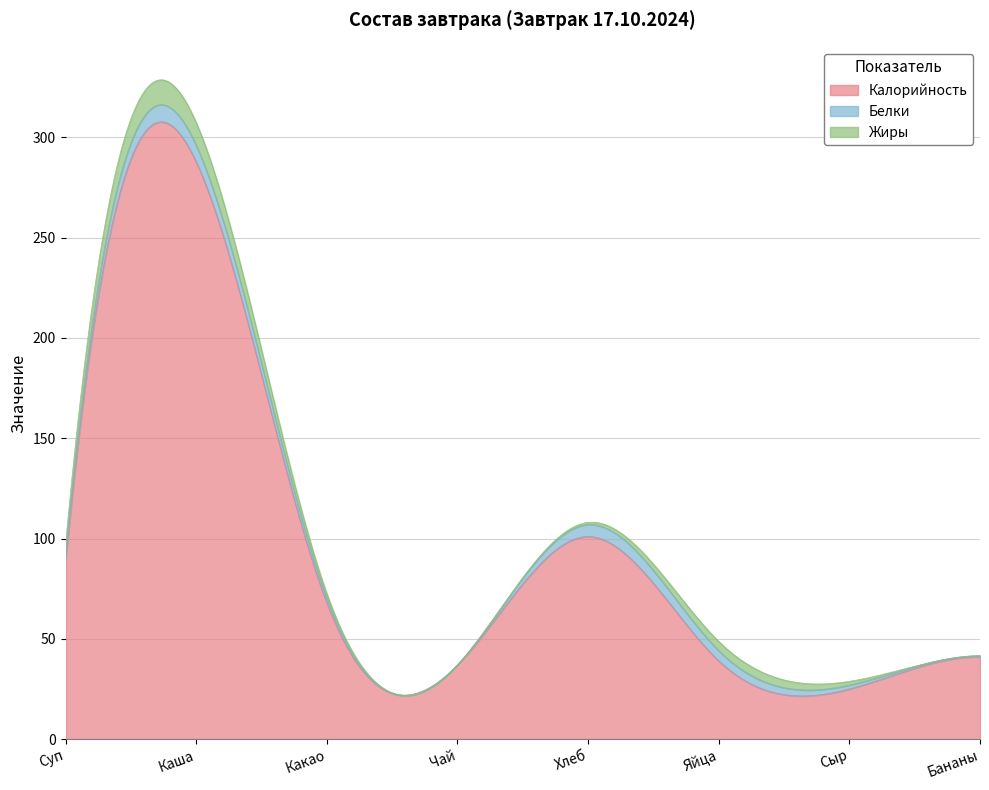

True or false: Калорийность and Жиры intersect in this chart.

False